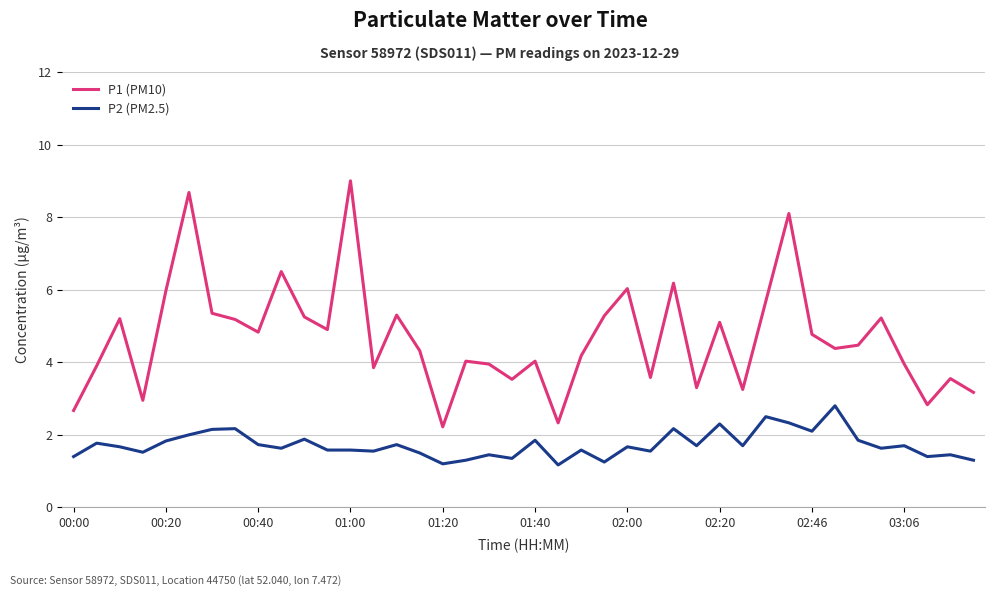

Which series has the largest range (max minus min)?

P1 (PM10)